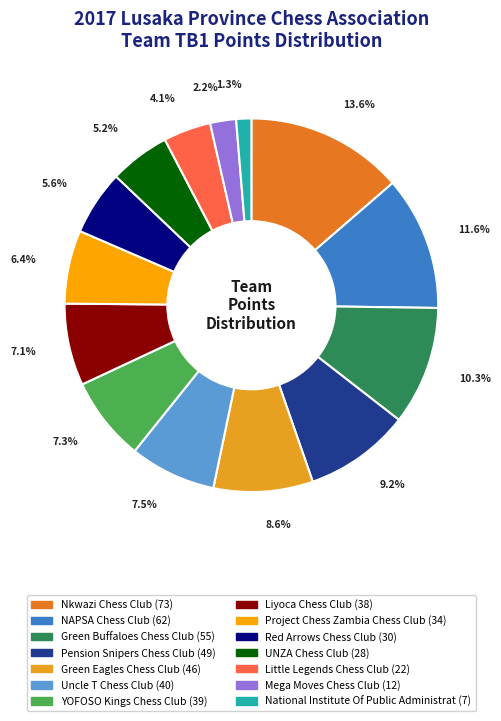

The Mega Moves Chess Club slice represents 17% of the pie. True or false?

False